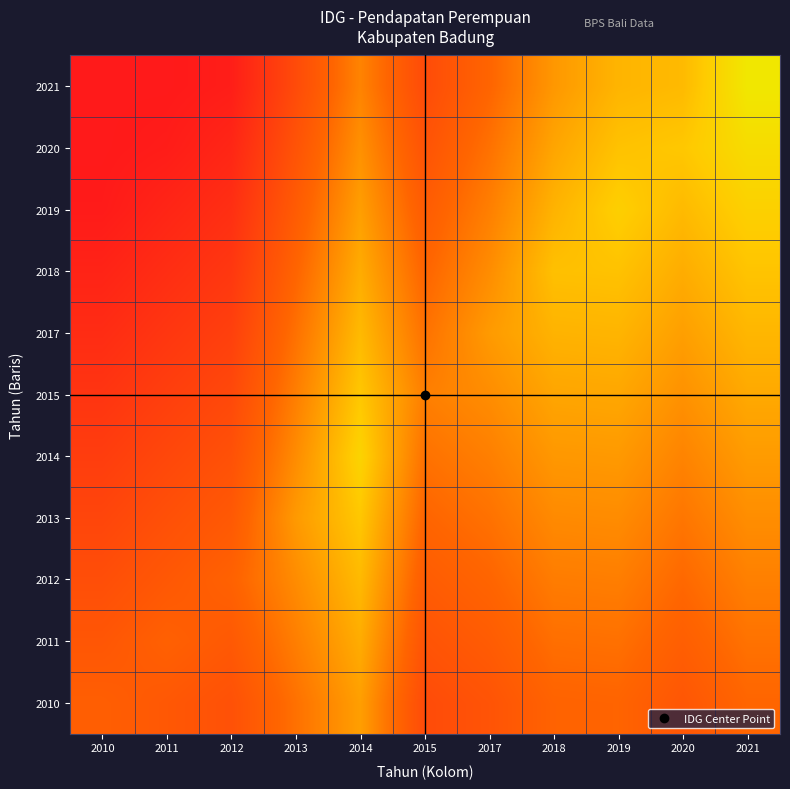

At which category does the chart reach its peak across all series?

2021